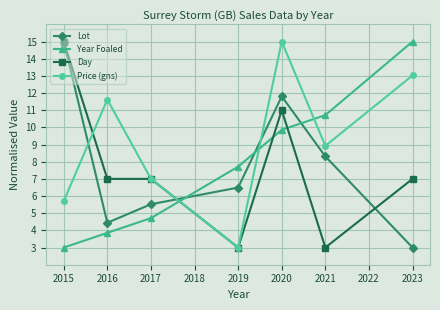

True or false: Year Foaled and Day intersect in this chart.

True